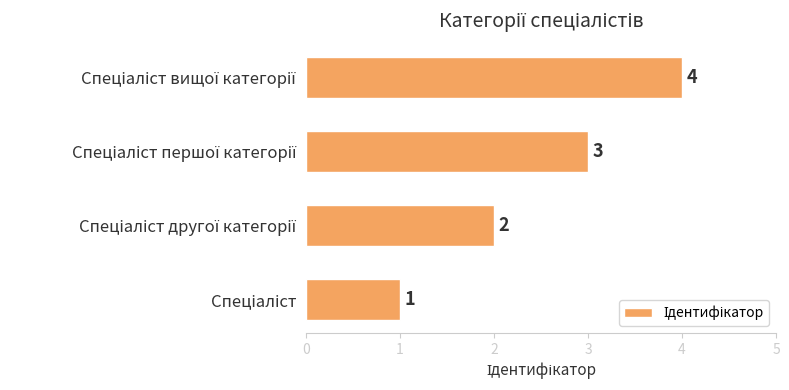

Count the values in the range 2 to 4.

3